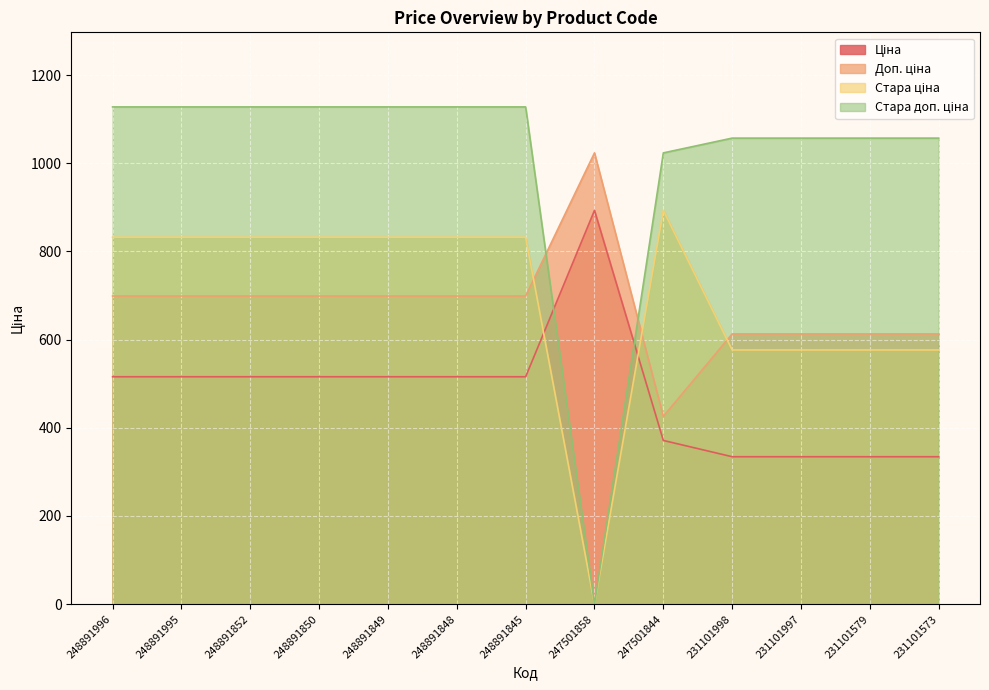

At 248891848, list the series in order from smallest to largest.

Ціна, Доп. ціна, Стара ціна, Стара доп. ціна